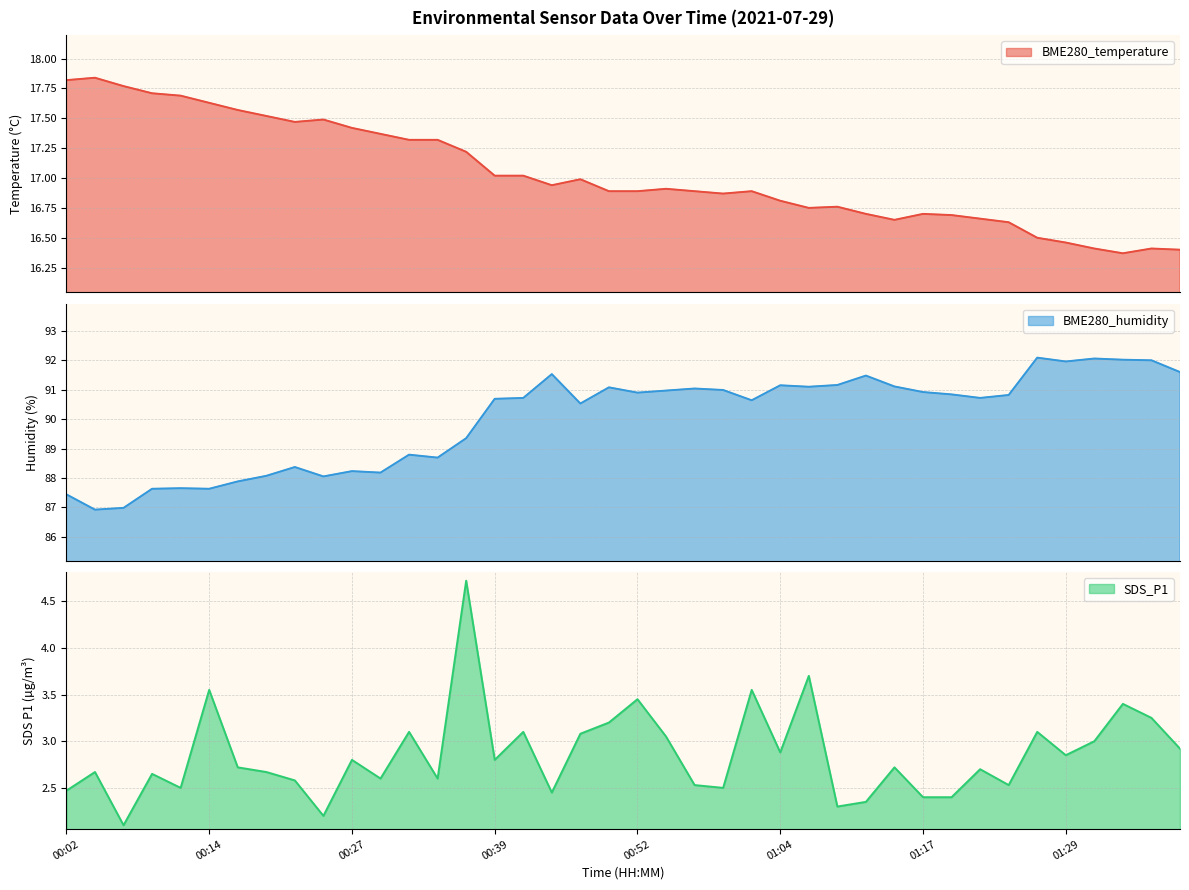

How many interior local valleys does the SDS_P1 series have?

12